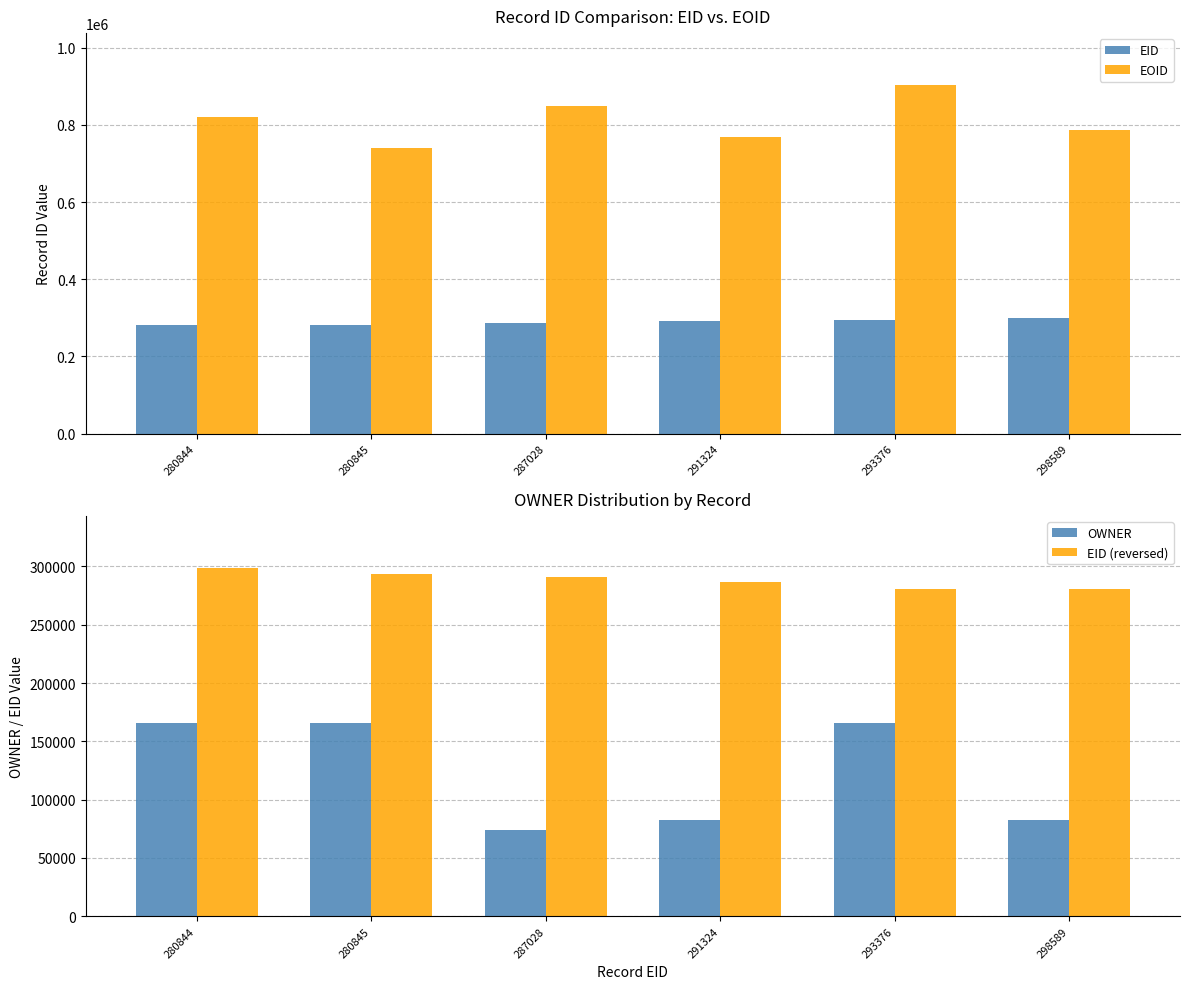

What is the value of the EID (reversed) bar at the 5th from the left?

280845